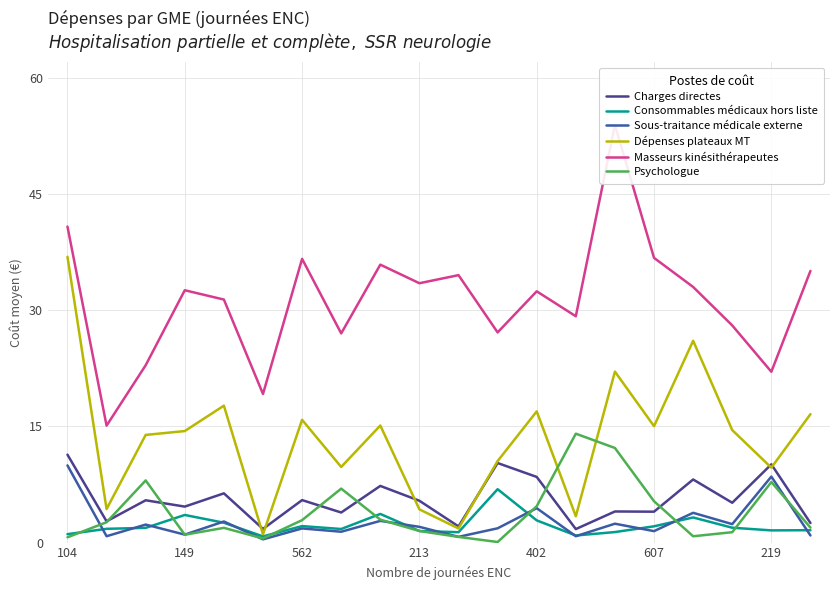

What is the maximum value for Sous-traitance médicale externe?

10.0